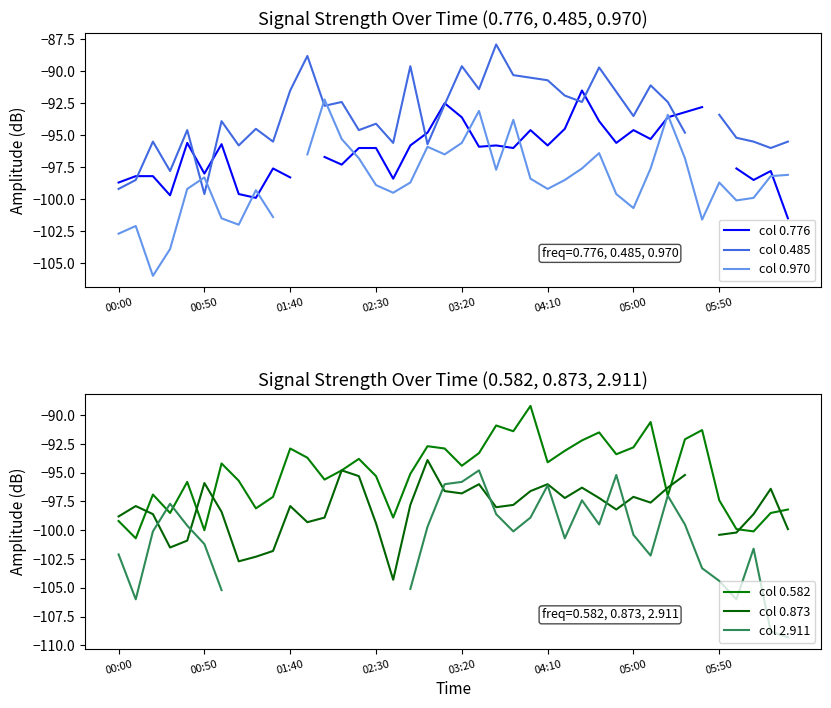

List the series in order of their peak value, highest first.

col 0.485, col 0.582, col 0.776, col 0.970, col 0.873, col 2.911